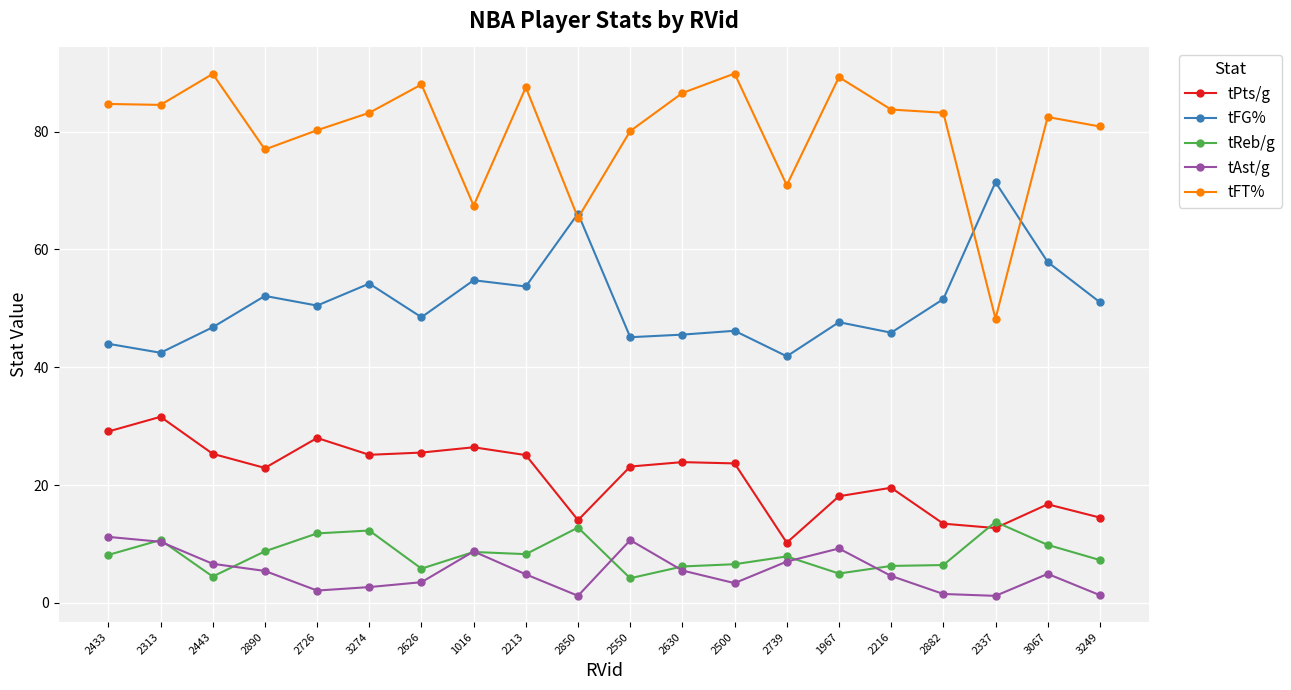

Which series has the largest range (max minus min)?

tFT%